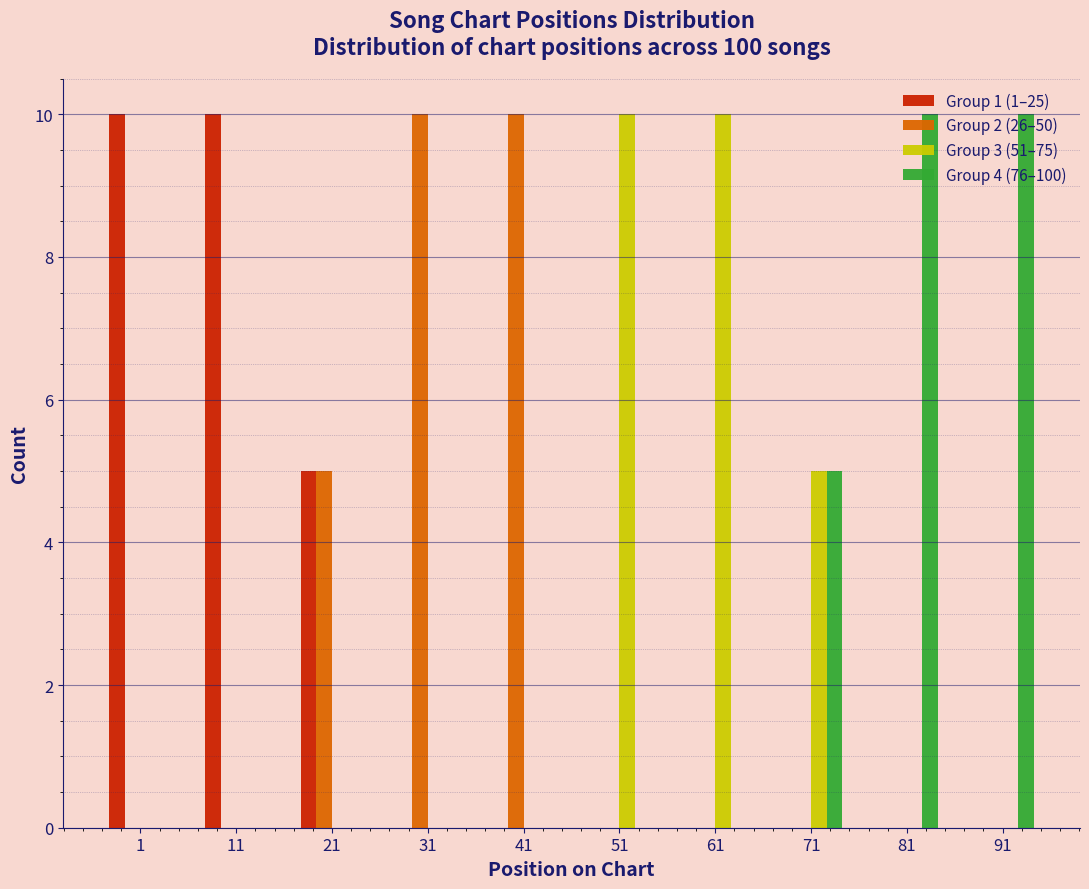

What is the maximum value for Group 2 (26–50)?

10